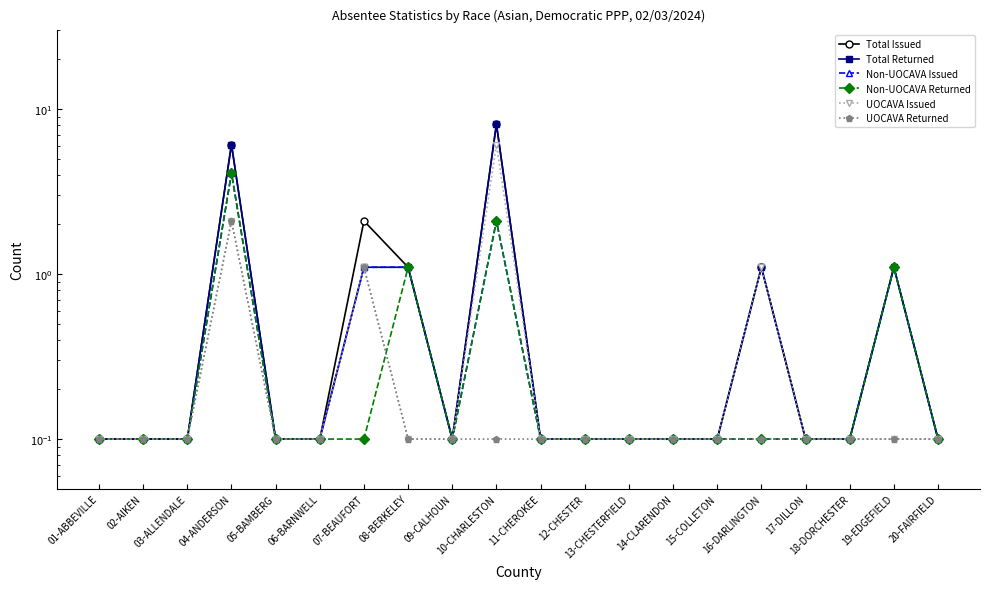

Which series changed the most between 10-CHARLESTON and 14-CLARENDON?

Total Issued